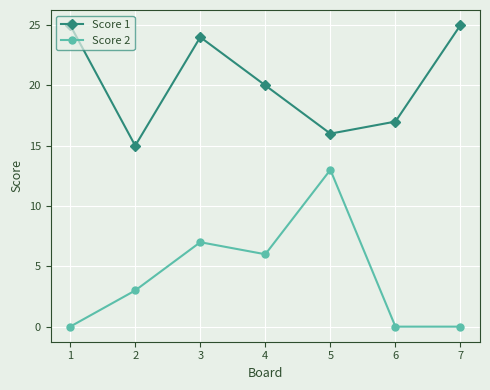

What is the lowest value of the Score 1 series?

15